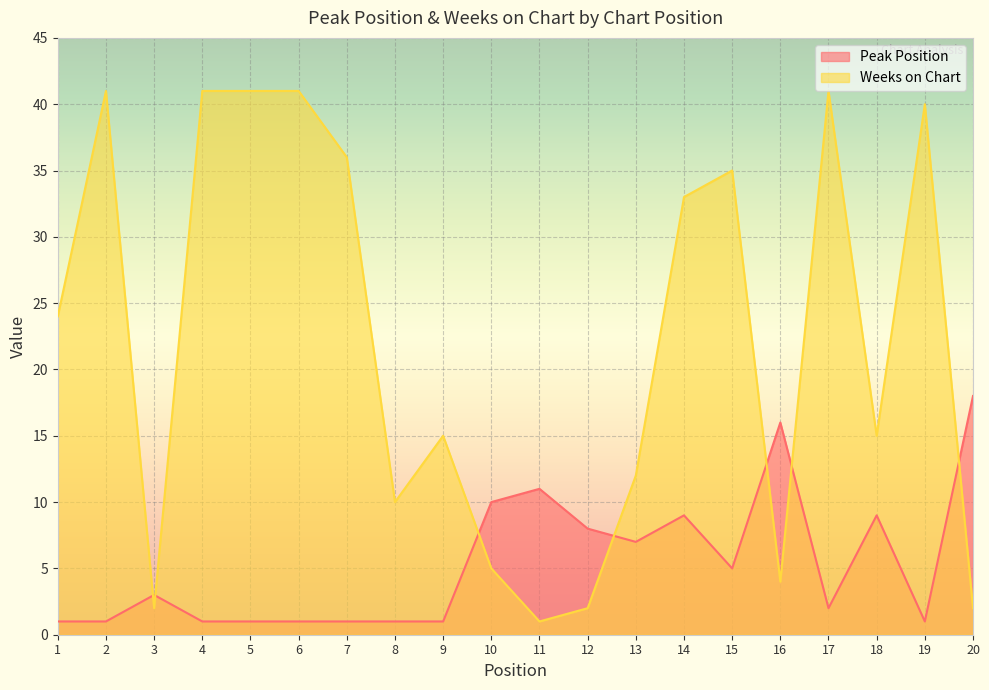

Between 14 and 16, which series saw the biggest shift?

Weeks on Chart